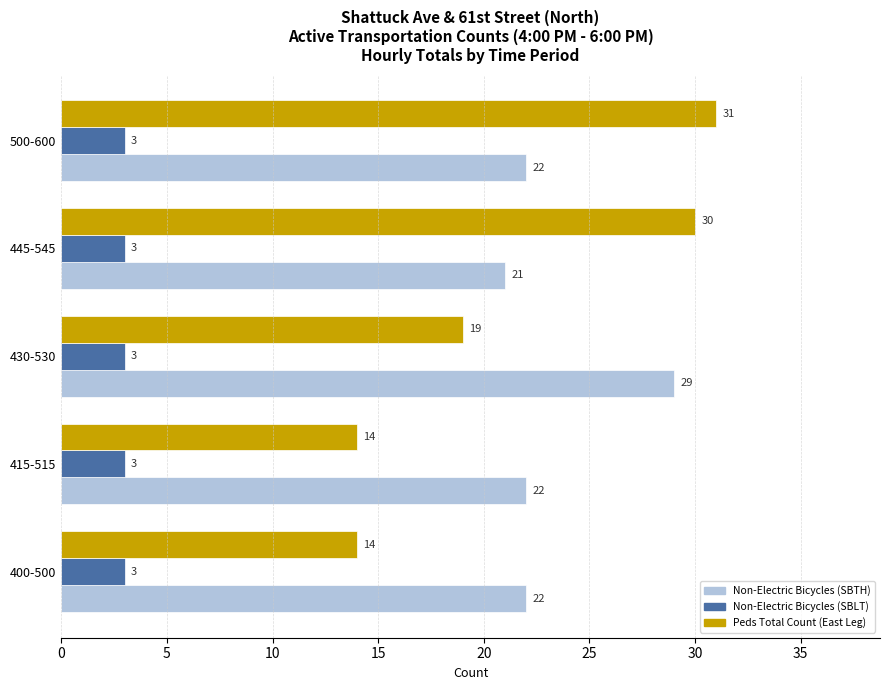

What value does the Peds Total Count (East Leg) series have at 430-530, to the nearest 5?

20